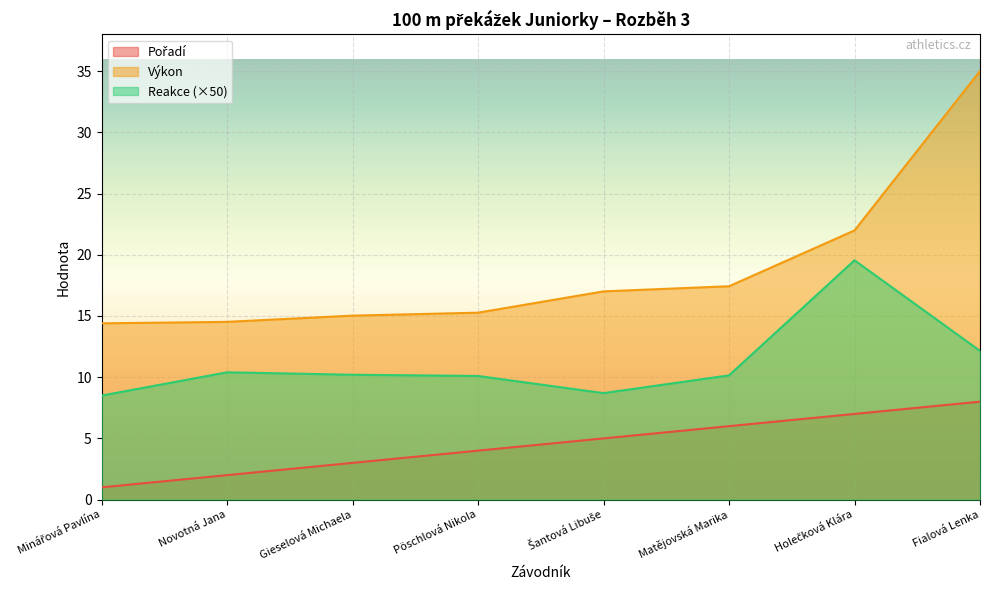

Is it true that Výkon equals 22.0 at Holečková Klára?

True